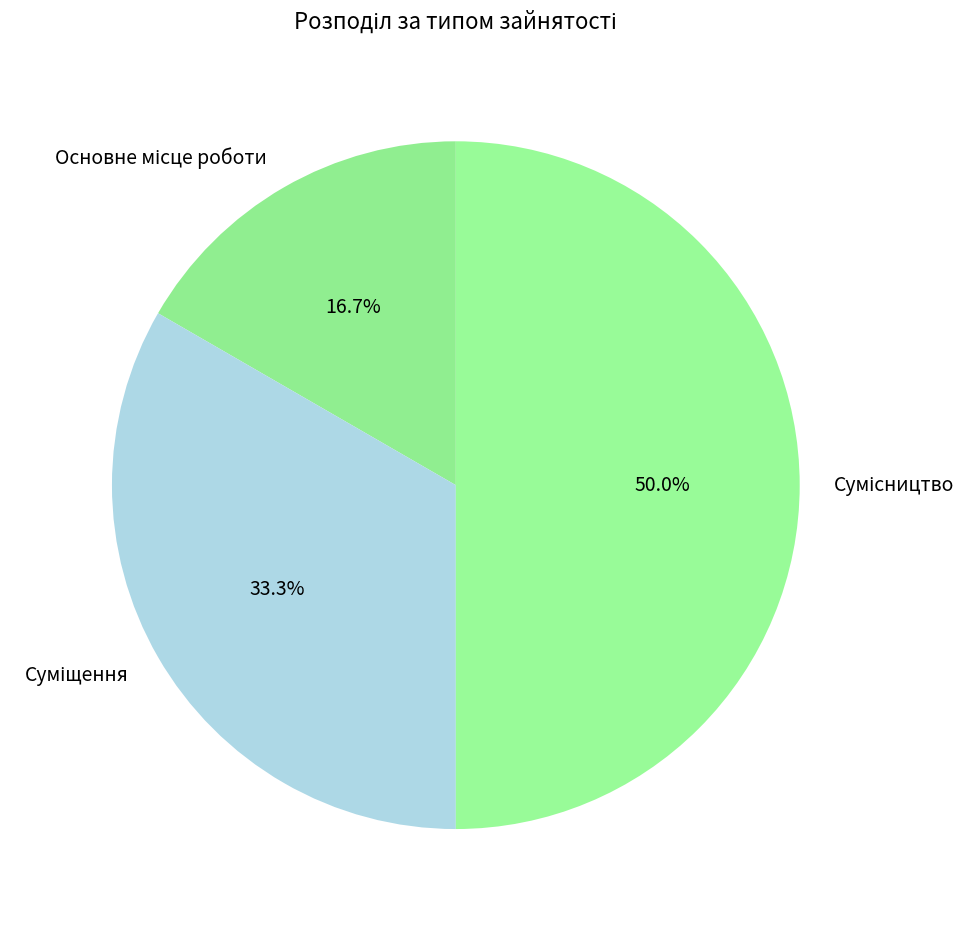

The Суміщення slice represents 22% of the pie. True or false?

False